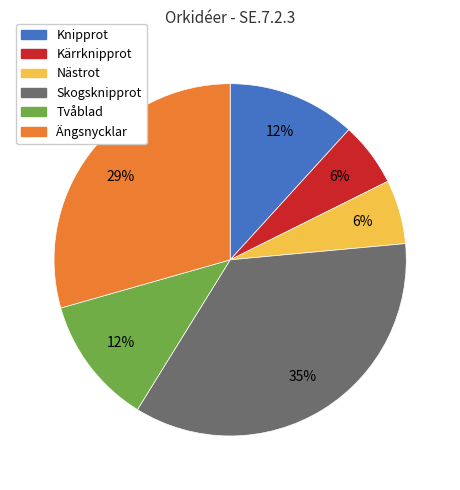

The Nästrot slice represents 6% of the pie. True or false?

True